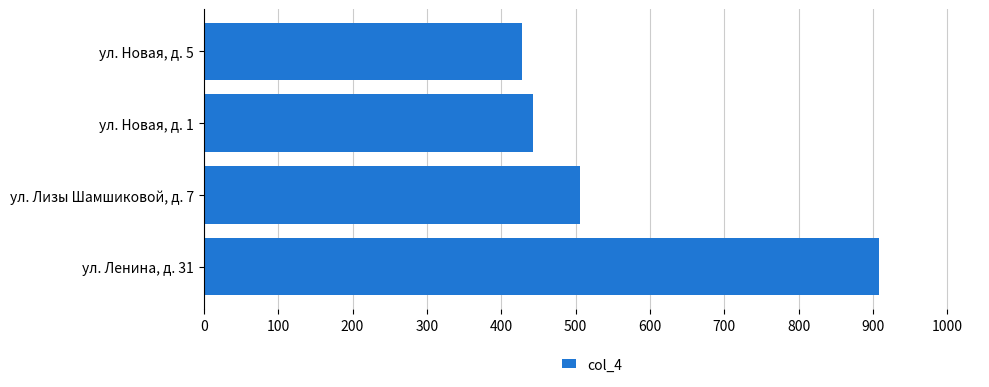

How many categories are shown in the chart?

4